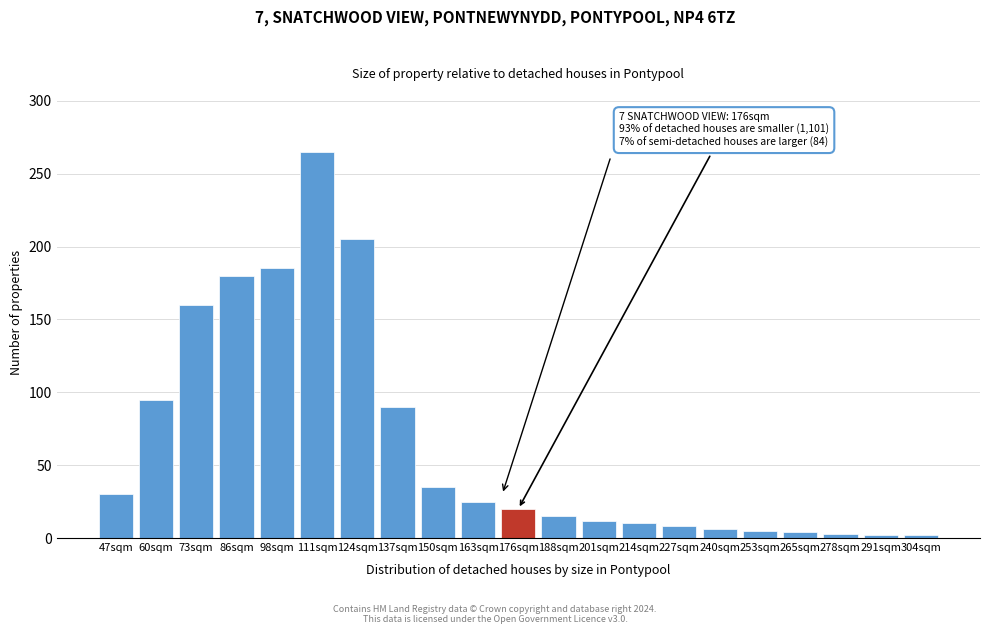

What is the average value?

65